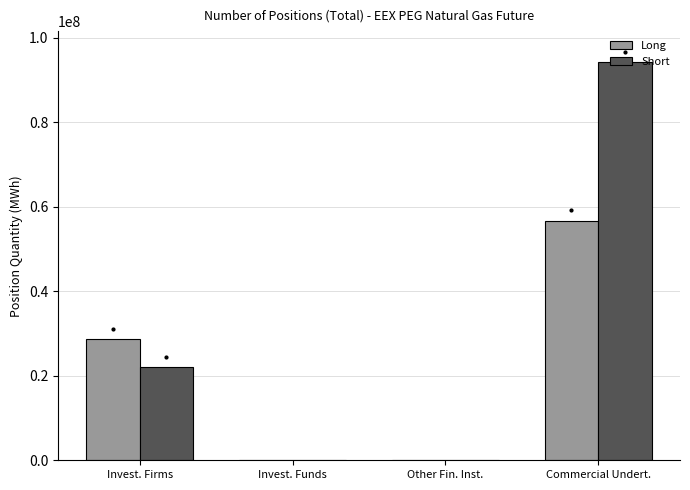

How many data points does each series have?

4